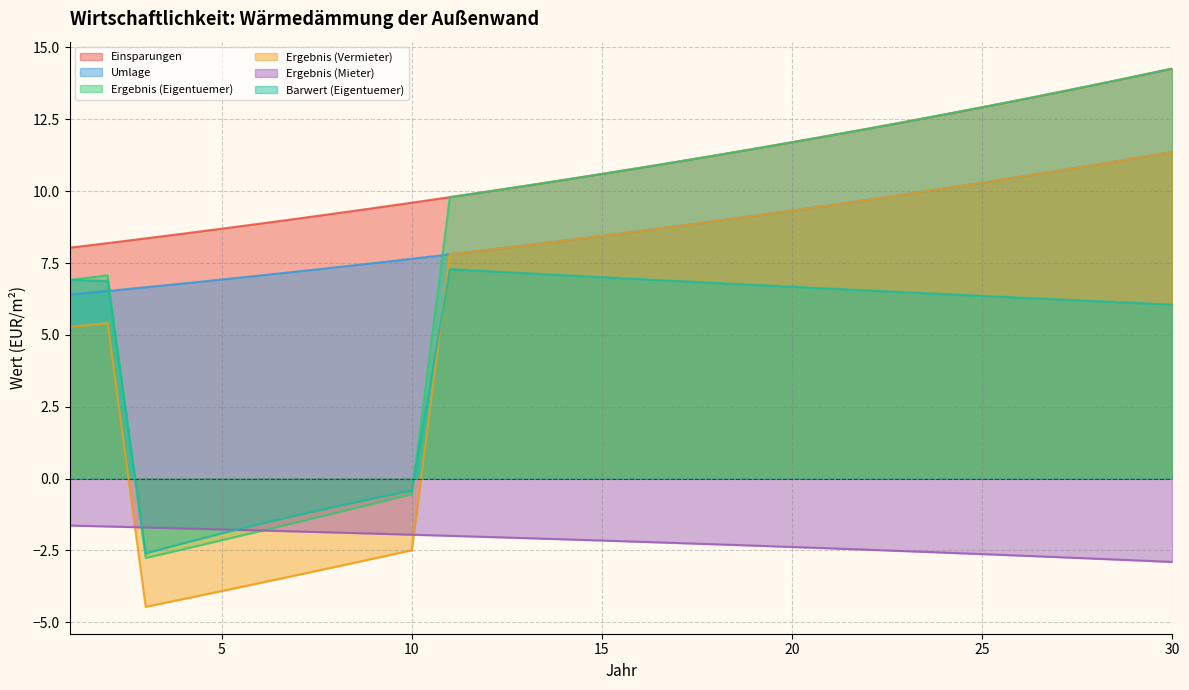

Reading left to right, list all the values displayed in this chart.

Einsparungen: 1=6.4	2=6.5	3=6.7	4=6.8	5=6.9	6=7.1	7=7.2	8=7.4	9=7.5	10=7.6	11=7.8	12=8.0	13=8.1	14=8.3	15=8.4	16=8.6	17=8.8	18=9.0	19=9.1	20=9.3	21=9.5	22=9.7	23=9.9	24=10.1	25=10.3	26=10.5	27=10.7	28=10.9	29=11.1	30=11.4
Umlage: 1=8.0	2=8.2	3=8.4	4=8.5	5=8.7	6=8.9	7=9.0	8=9.2	9=9.4	10=9.6	11=9.8	12=10.0	13=10.2	14=10.4	15=10.6	16=10.8	17=11.0	18=11.2	19=11.5	20=11.7	21=11.9	22=12.2	23=12.4	24=12.7	25=12.9	26=13.2	27=13.4	28=13.7	29=14.0	30=14.3
Ergebnis (Eigentuemer): 1=6.9	2=7.1	3=-2.8	4=-2.5	5=-2.1	6=-1.8	7=-1.5	8=-1.2	9=-0.9	10=-0.5	11=9.8	12=10.0	13=10.2	14=10.4	15=10.6	16=10.8	17=11.0	18=11.2	19=11.5	20=11.7	21=11.9	22=12.2	23=12.4	24=12.7	25=12.9	26=13.2	27=13.4	28=13.7	29=14.0	30=14.3
Ergebnis (Vermieter): 1=5.3	2=5.4	3=-4.5	4=-4.2	5=-3.9	6=-3.6	7=-3.4	8=-3.1	9=-2.8	10=-2.5	11=7.8	12=8.0	13=8.1	14=8.3	15=8.4	16=8.6	17=8.8	18=9.0	19=9.1	20=9.3	21=9.5	22=9.7	23=9.9	24=10.1	25=10.3	26=10.5	27=10.7	28=10.9	29=11.1	30=11.4
Ergebnis (Mieter): 1=-1.6	2=-1.7	3=-1.7	4=-1.7	5=-1.8	6=-1.8	7=-1.8	8=-1.9	9=-1.9	10=-2.0	11=-2.0	12=-2.0	13=-2.1	14=-2.1	15=-2.2	16=-2.2	17=-2.2	18=-2.3	19=-2.3	20=-2.4	21=-2.4	22=-2.5	23=-2.5	24=-2.6	25=-2.6	26=-2.7	27=-2.7	28=-2.8	29=-2.8	30=-2.9
Barwert (Eigentuemer): 1=6.9	2=6.9	3=-2.6	4=-2.2	5=-1.9	6=-1.6	7=-1.3	8=-1.0	9=-0.7	10=-0.4	11=7.3	12=7.2	13=7.1	14=7.1	15=7.0	16=6.9	17=6.9	18=6.8	19=6.7	20=6.7	21=6.6	22=6.5	23=6.5	24=6.4	25=6.4	26=6.3	27=6.2	28=6.2	29=6.1	30=6.1